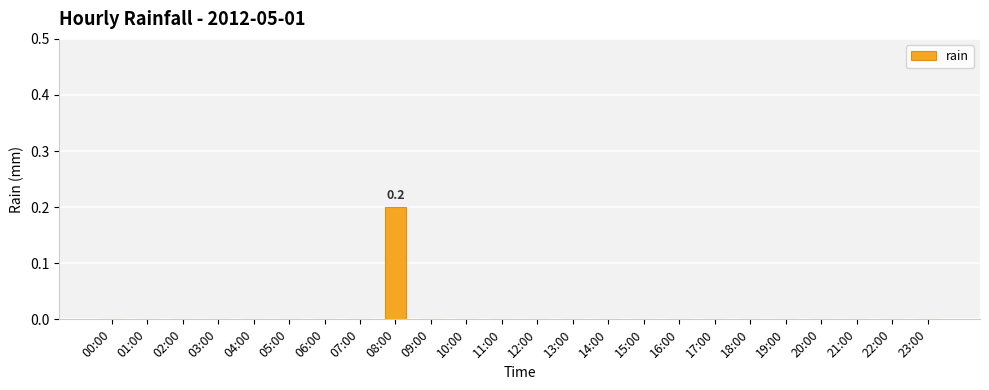

Is it true that the value at 10:00 is 0.0?

True